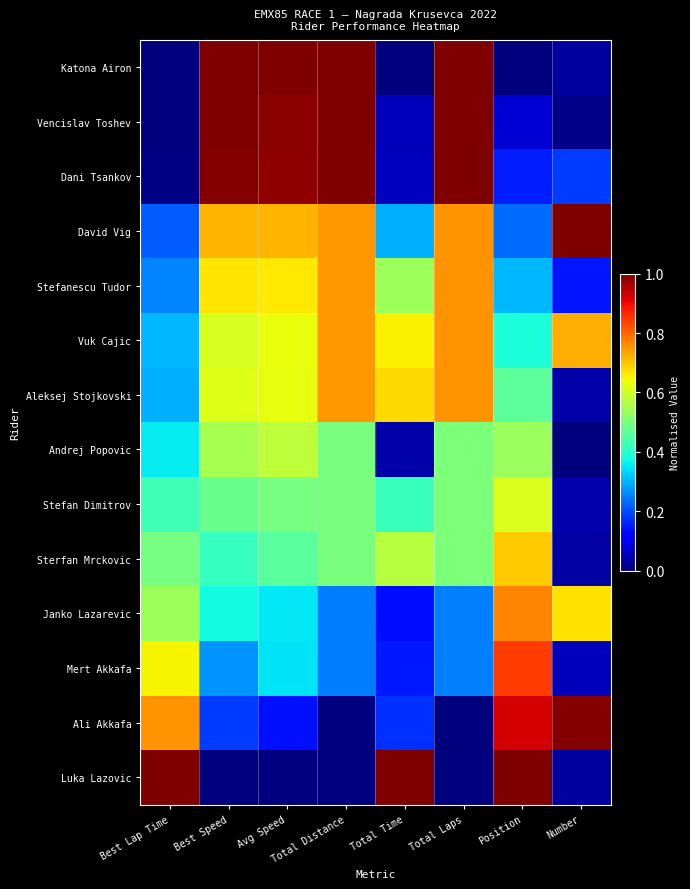

Which has a higher value, Number or Position?

Number